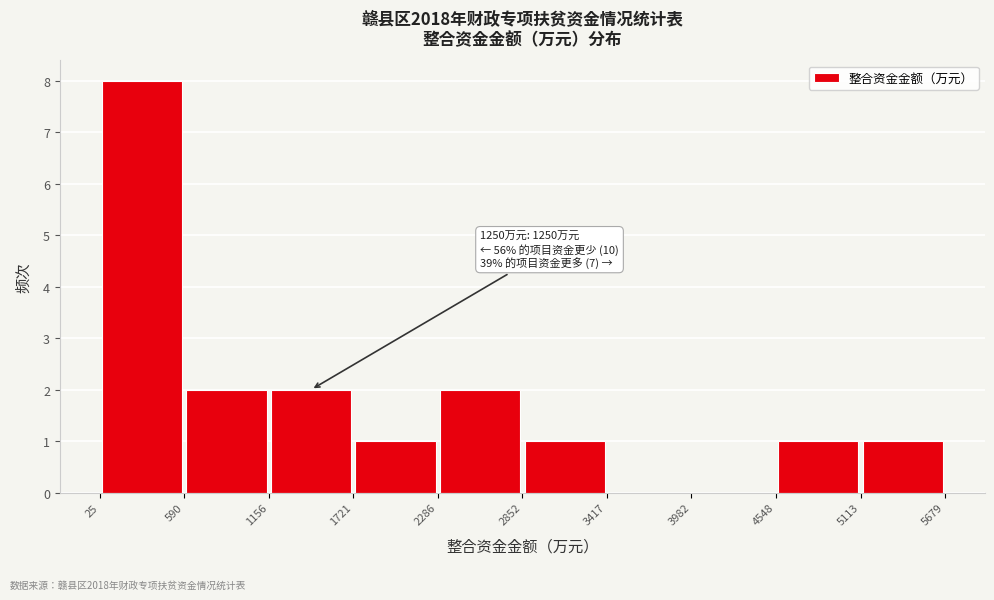

Which range on the x-axis has the tallest bar?

25 to 590